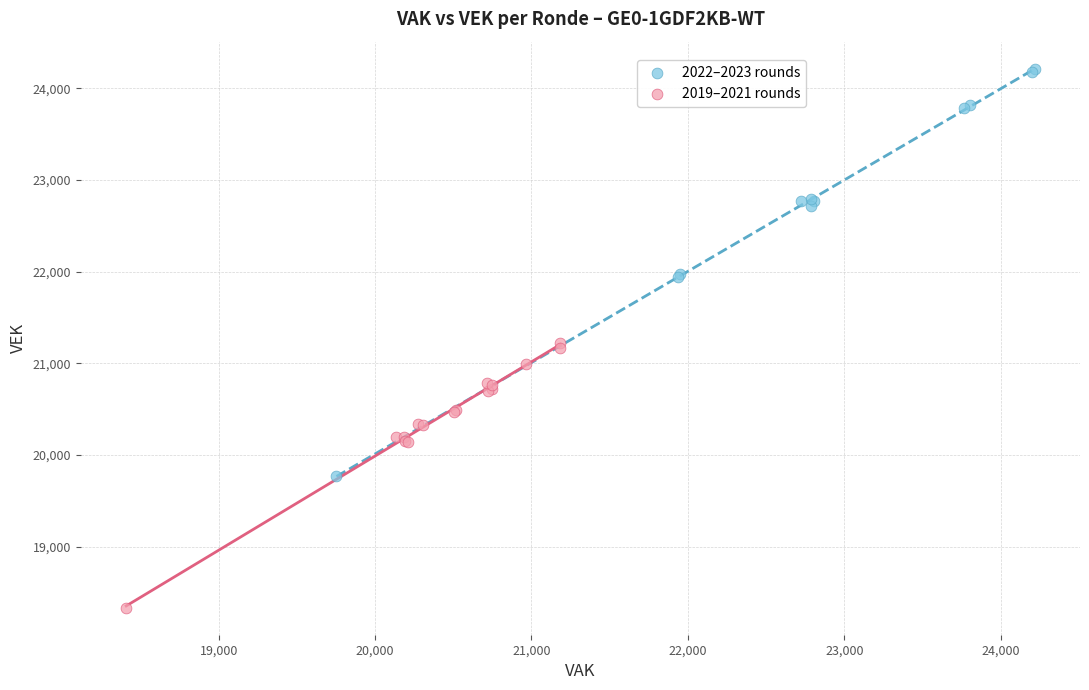

Which series contains the highest Y value?

2022–2023 rounds